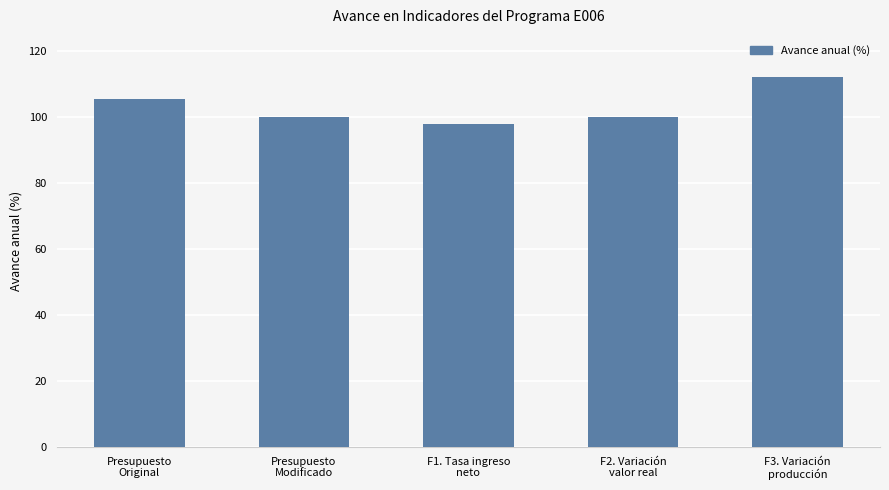

The chart shows a value of 34.4 at F2. Variación
valor real. True or false?

False